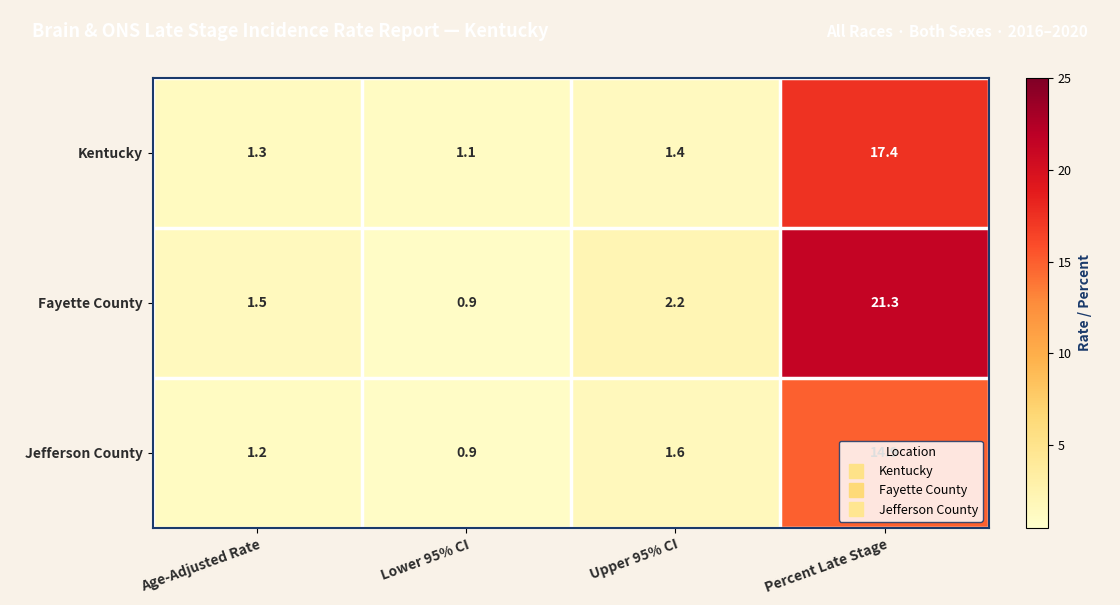

At which category does the chart reach its minimum across all series?

Lower 95% CI